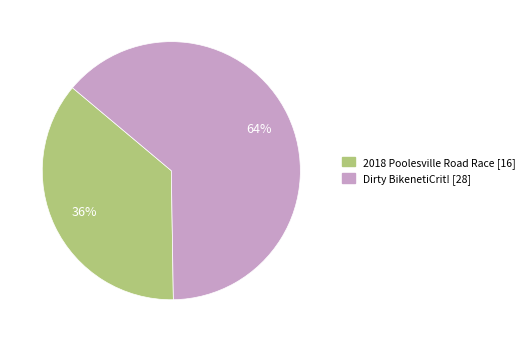

Is the sum of 2018 Poolesville Road Race and Dirty BikenetiCrit! greater than half?

Yes